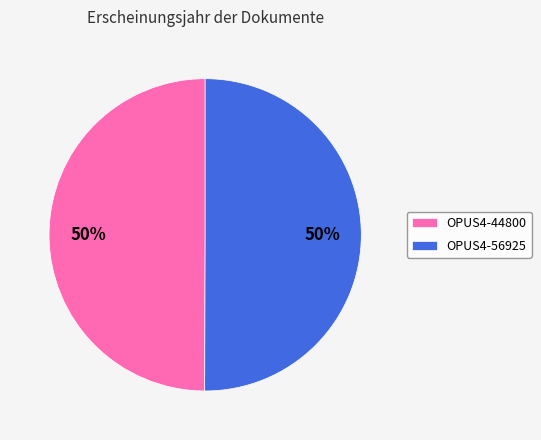

Do OPUS4-56925 and OPUS4-44800 together represent more than half of the pie?

Yes